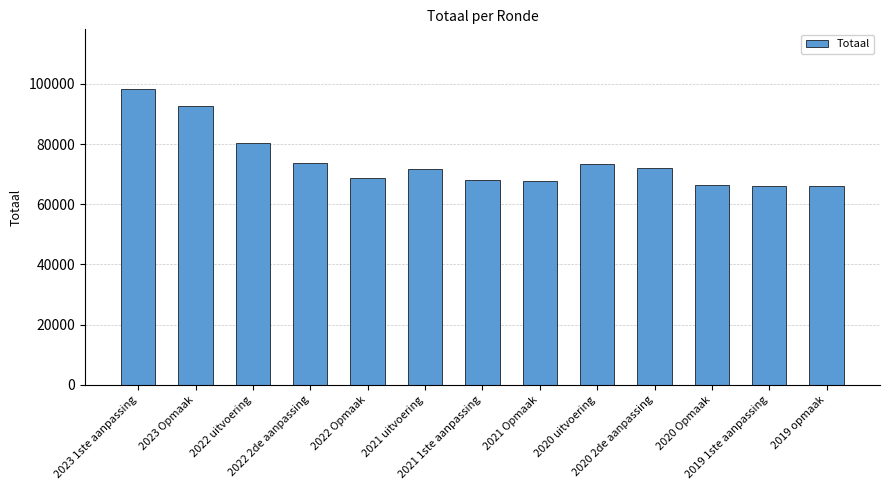

Count the number of data series in this chart.

1